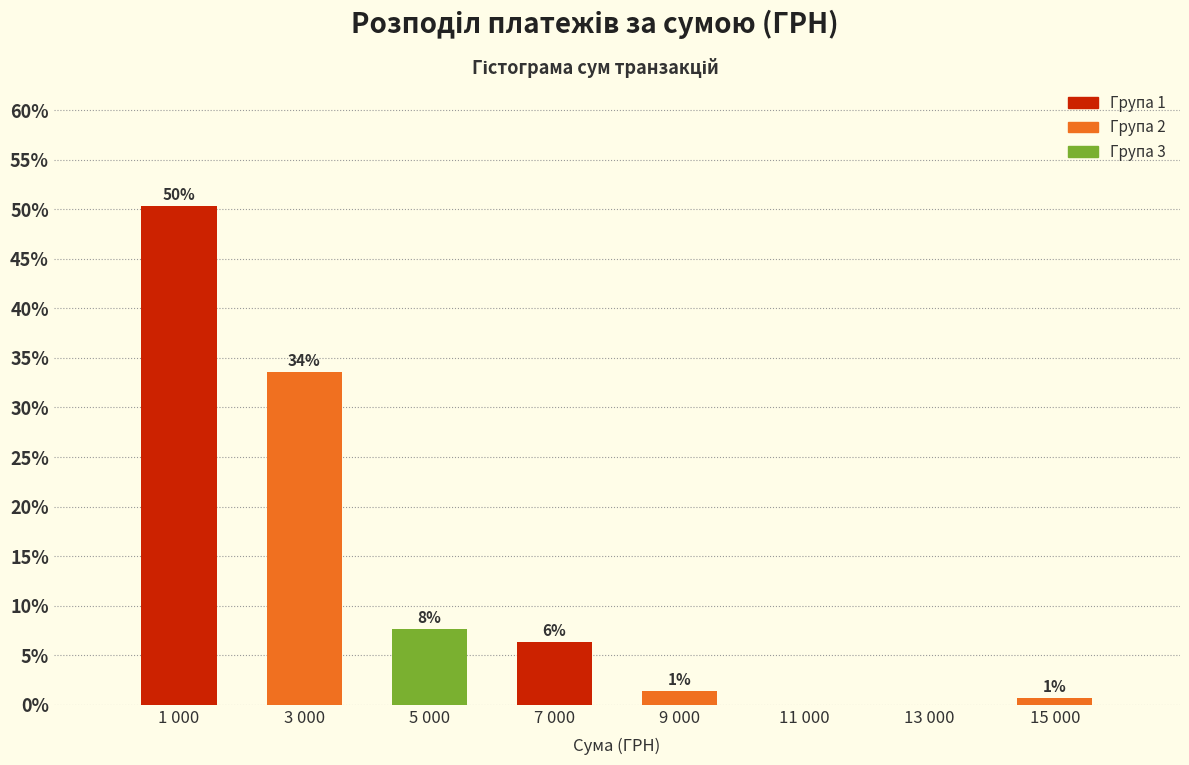

Are the bars horizontal?

No